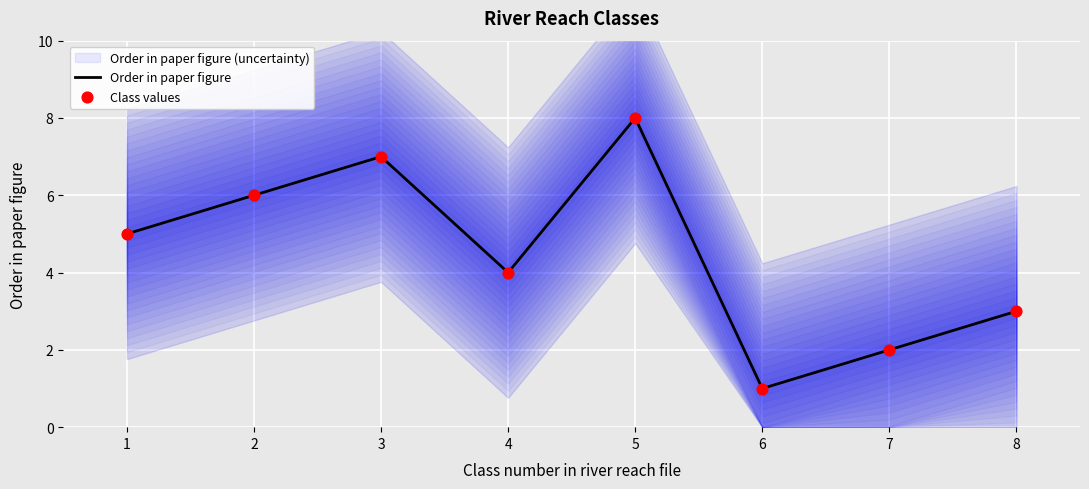

Which series has the largest total across all categories?

Order in paper figure